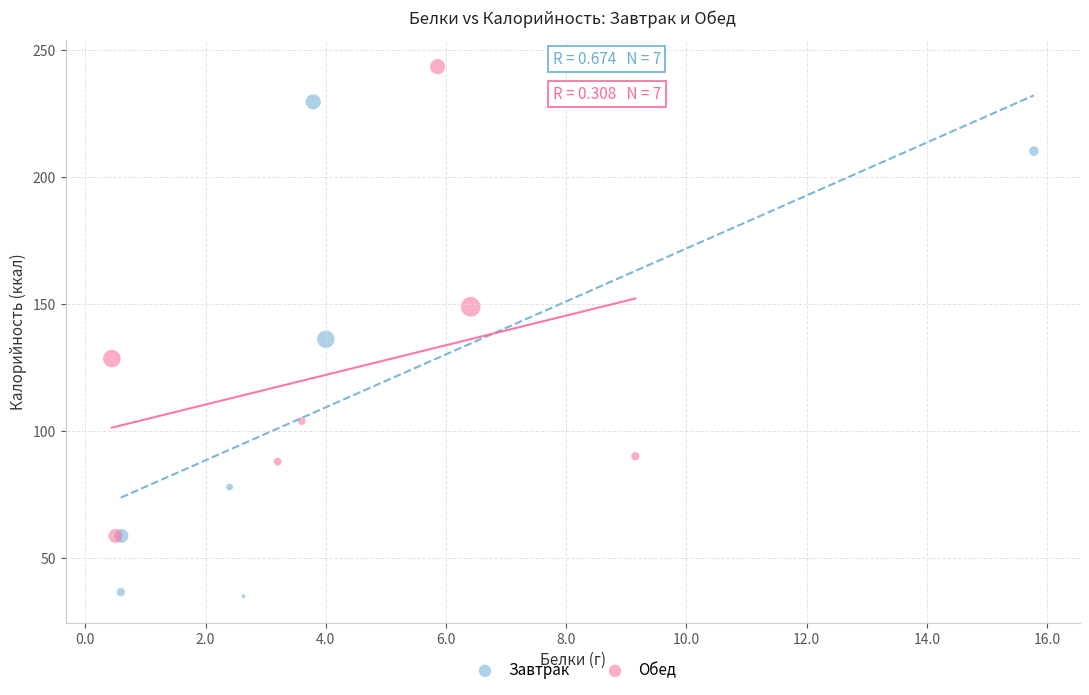

Which series has the widest spread of Y values?

Завтрак